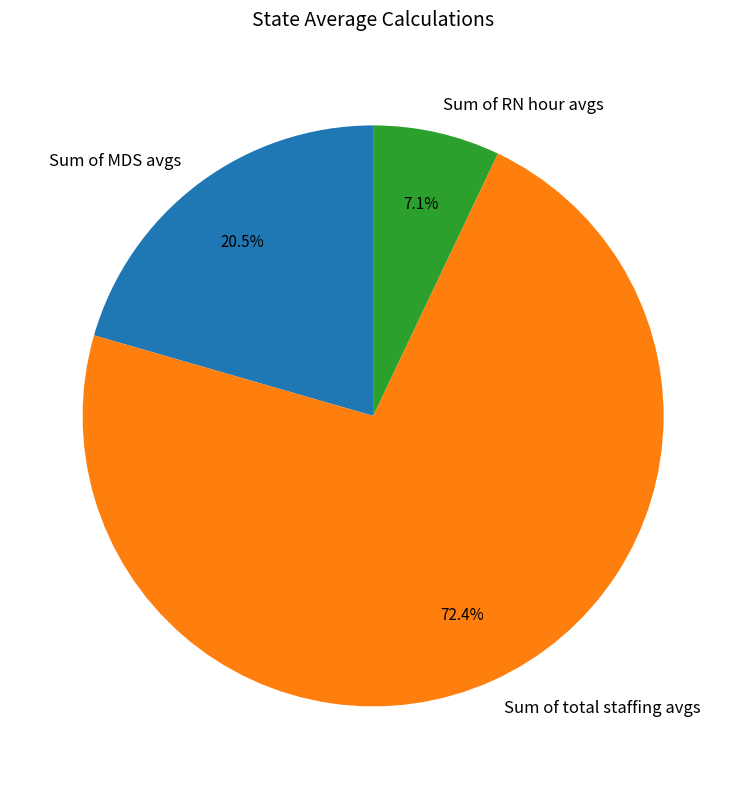

What percentage is NOT represented by Sum of MDS avgs?

79.5%